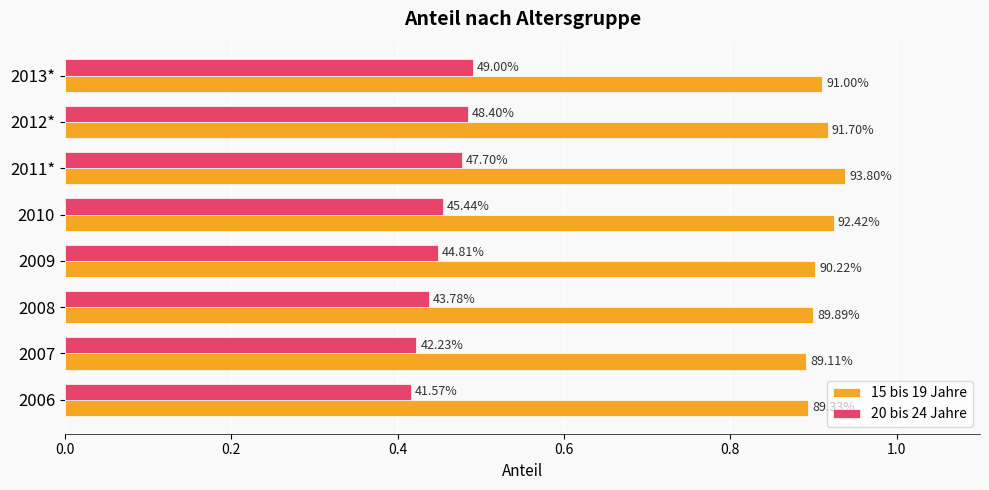

Which series has the largest total across all categories?

15 bis 19 Jahre